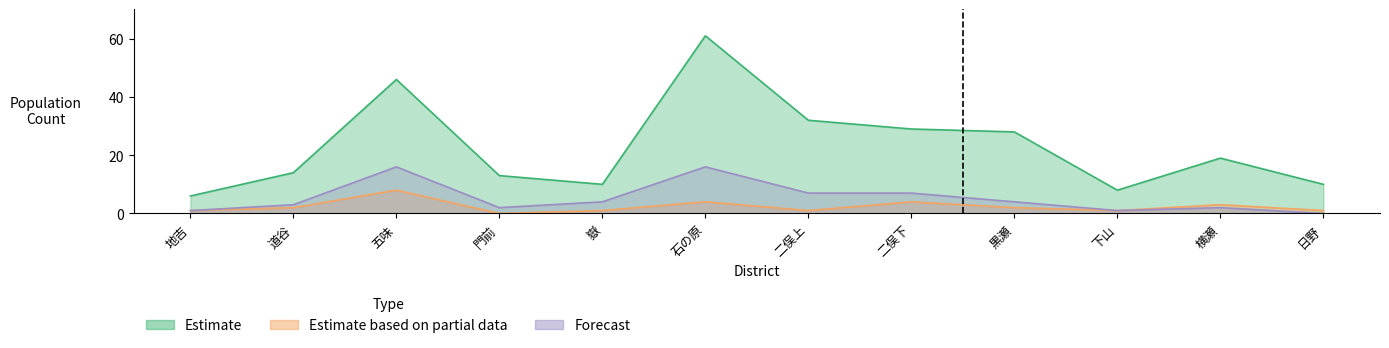

What is the greatest value displayed?

61